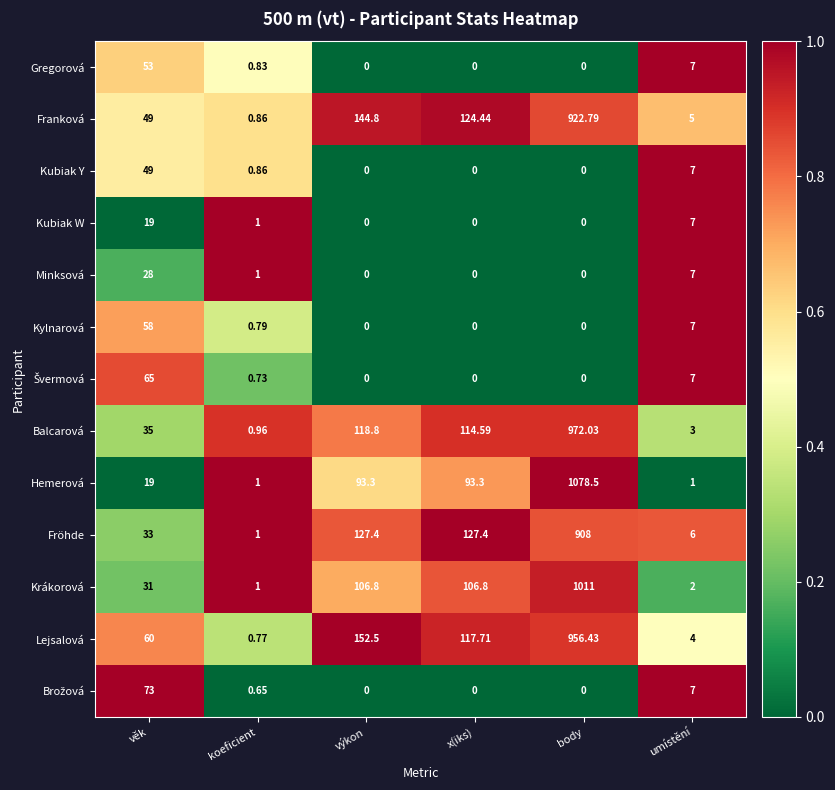

At which label is Balcarová closest to 486?

výkon